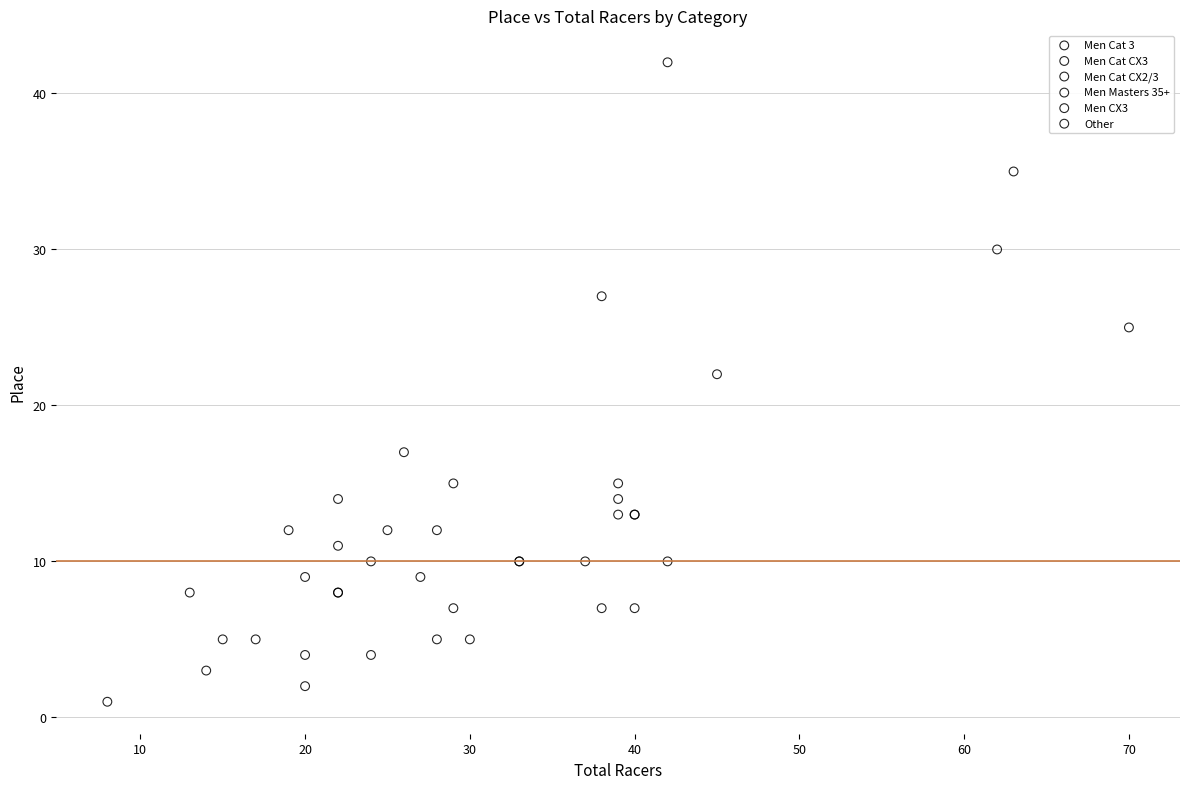

What are all the series names shown in the legend?

Men Cat 3, Men Cat CX3, Men Cat CX2/3, Men Masters 35+, Men CX3, Other